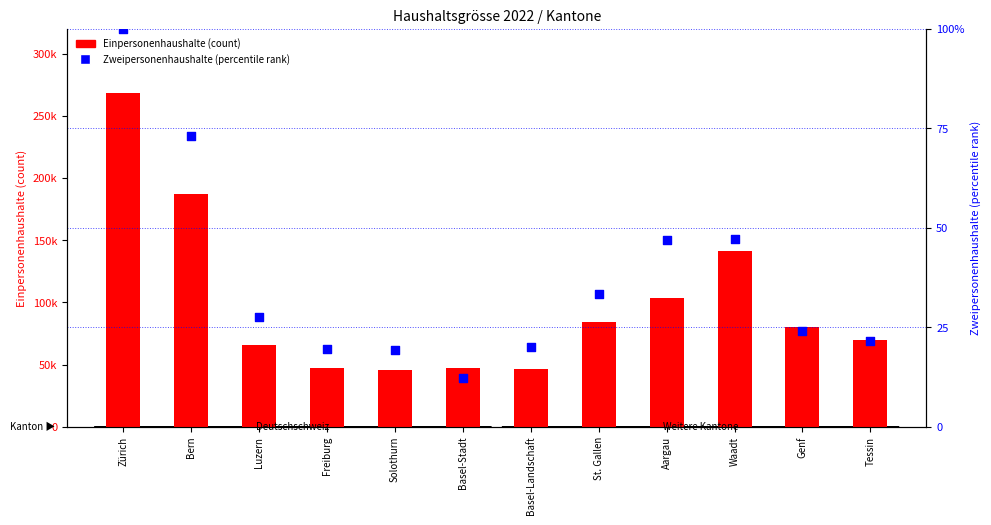

Which series contains the lowest Y value?

Zweipersonenhaushalte (rel.)